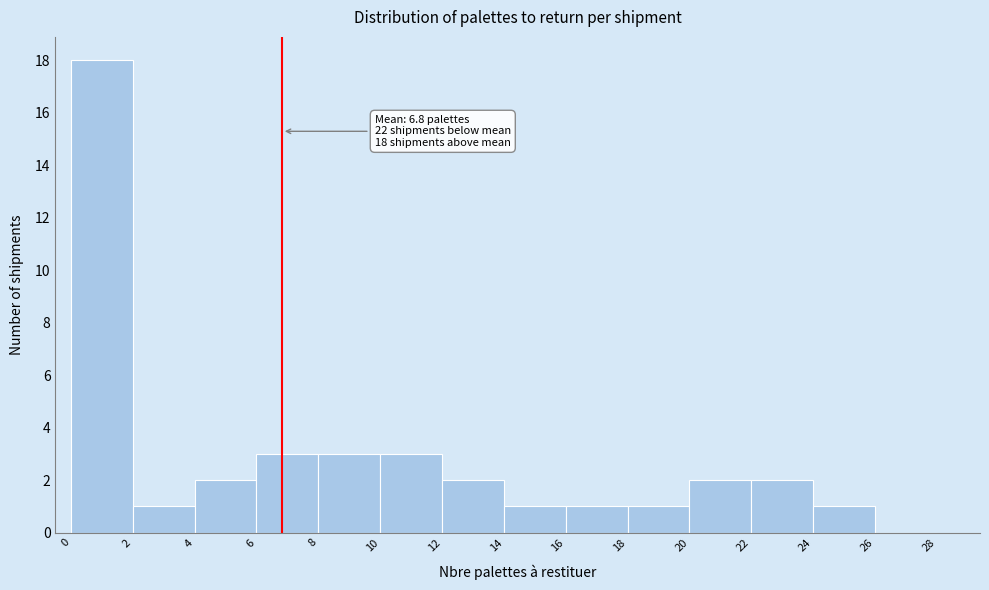

Over which range of the x-axis is the bar tallest?

0 to 2